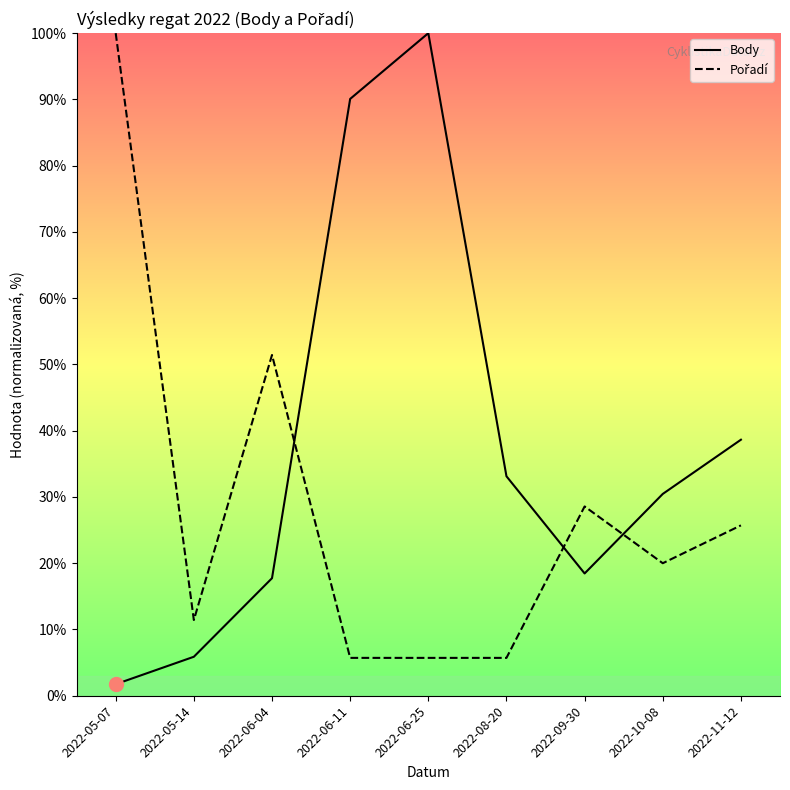

What is the average value of the Pořadí series?

28.3